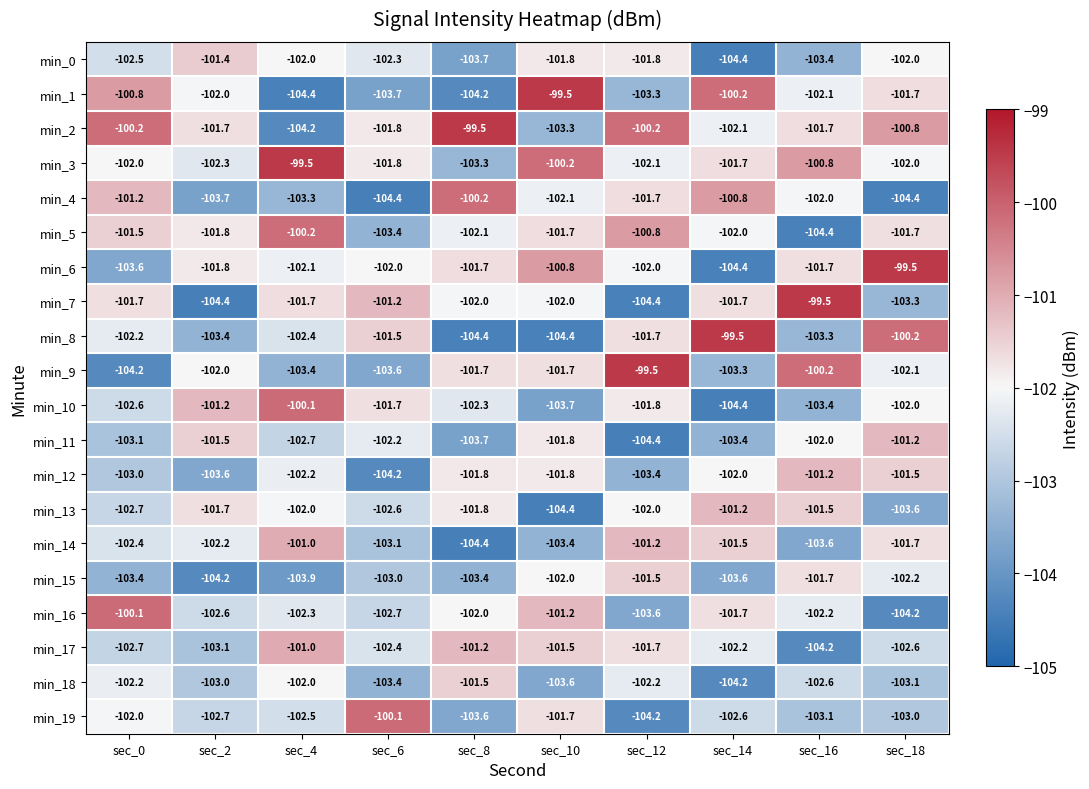

At which label does min_14 reach its minimum?

sec_8